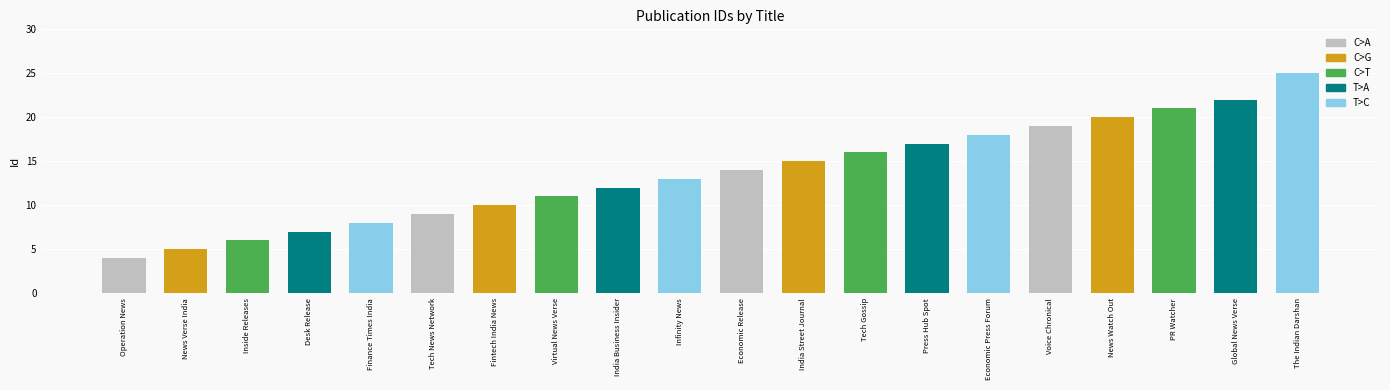

List the labels in order of value, smallest first.

Operation News, News Verse India, Inside Releases, Desk Release, Finance Times India, Tech News Network, Fintech India News, Virtual News Verse, India Business Insider, Infinity News, Economic Release, India Street Journal, Tech Gossip, Press Hub Spot, Economic Press Forum, Voice Chronical, News Watch Out, PR Watcher, Global News Verse, The Indian Darshan